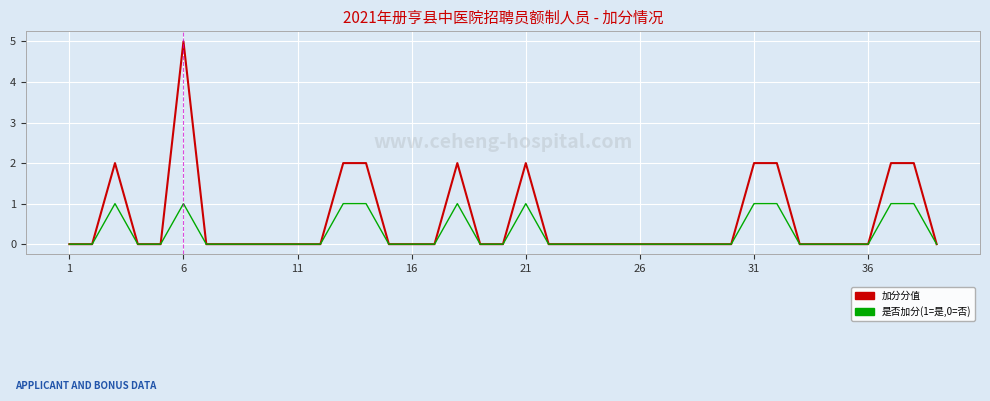

Which series has the largest total across all categories?

加分分值